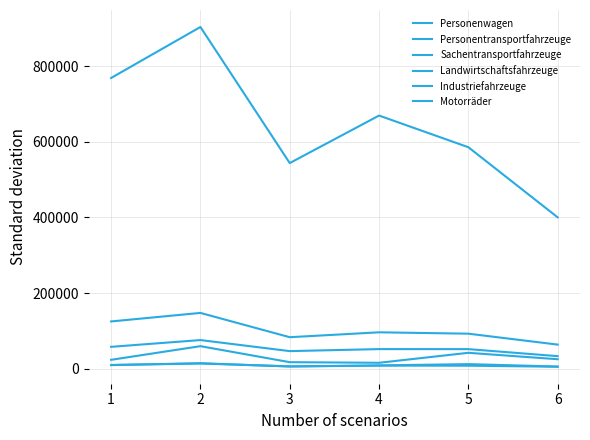

What is the difference between the maximum and minimum values in the Personenwagen series?

503424